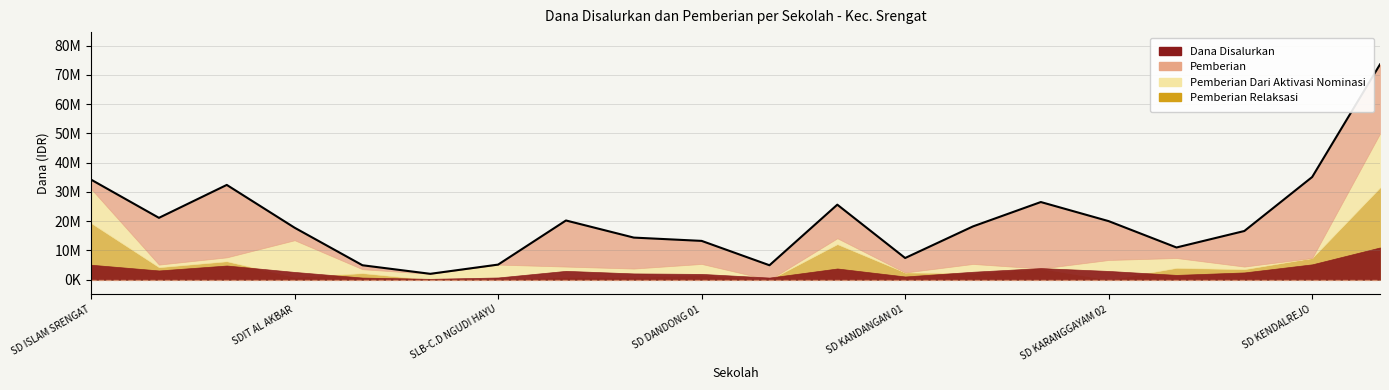

At which category does Pemberian Dari Aktivasi Nominasi reach its first local valley?

SDI AKHLAQUL BANIN